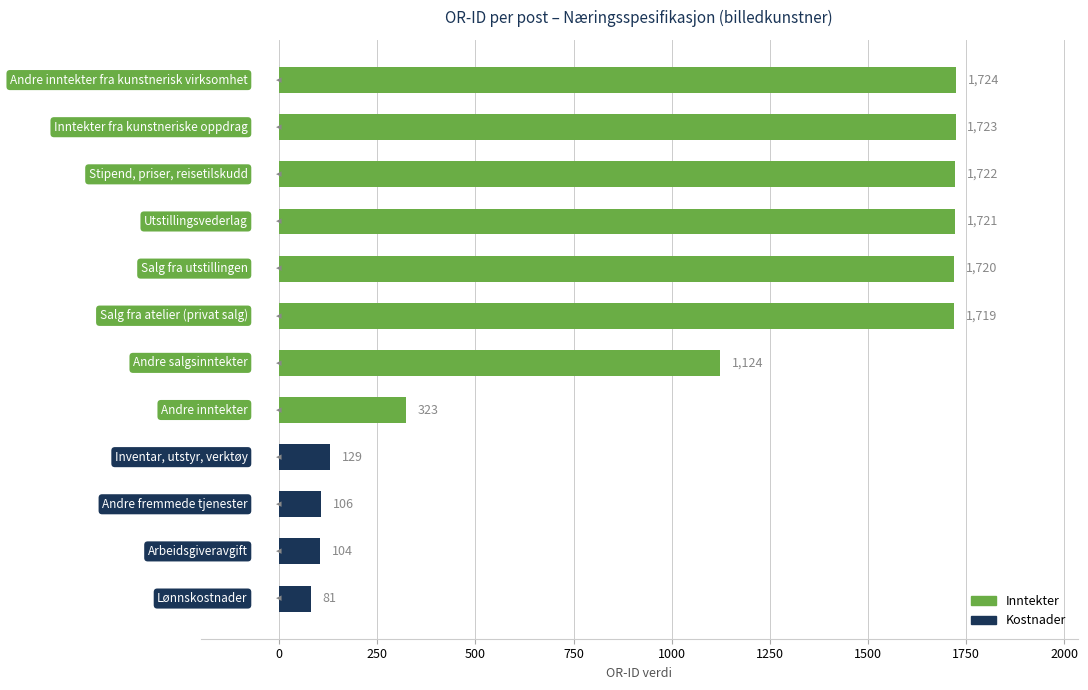

What is the smallest value displayed?

81